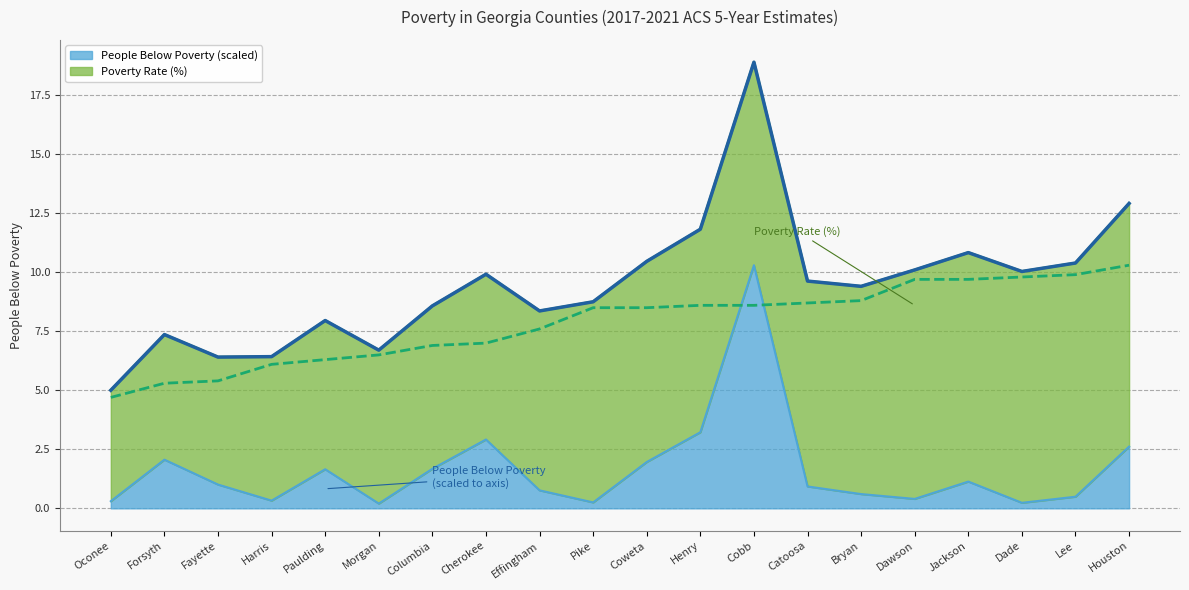

True or false: Poverty Rate (%) and Combined (People + Rate scaled) intersect in this chart.

False